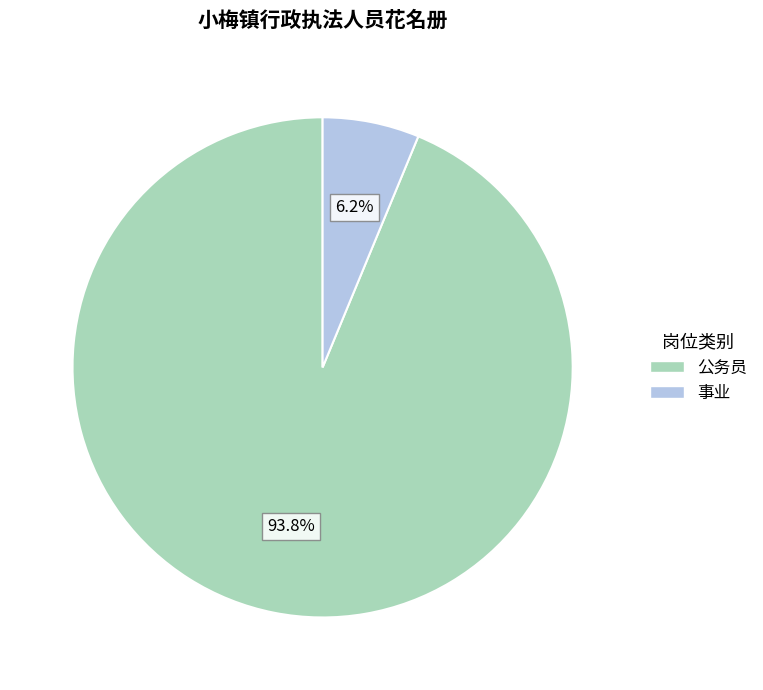

To the nearest percent, what percentage of the pie is 公务员?

94%